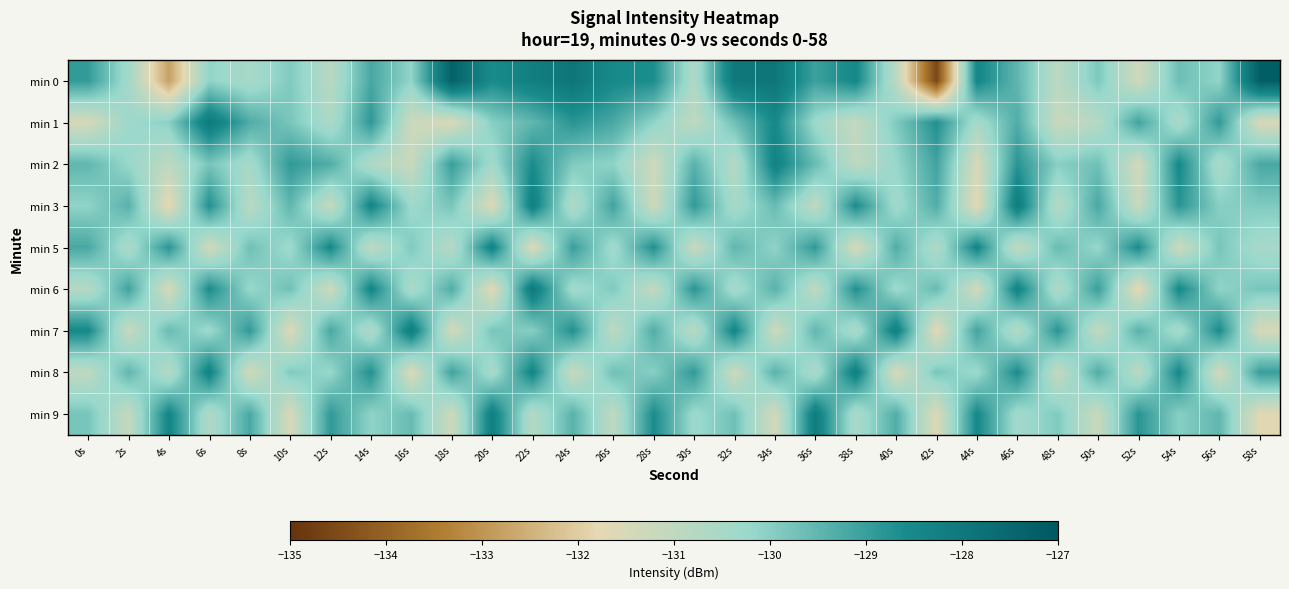

What is the spread (max minus min) of values at 12s?

2.8